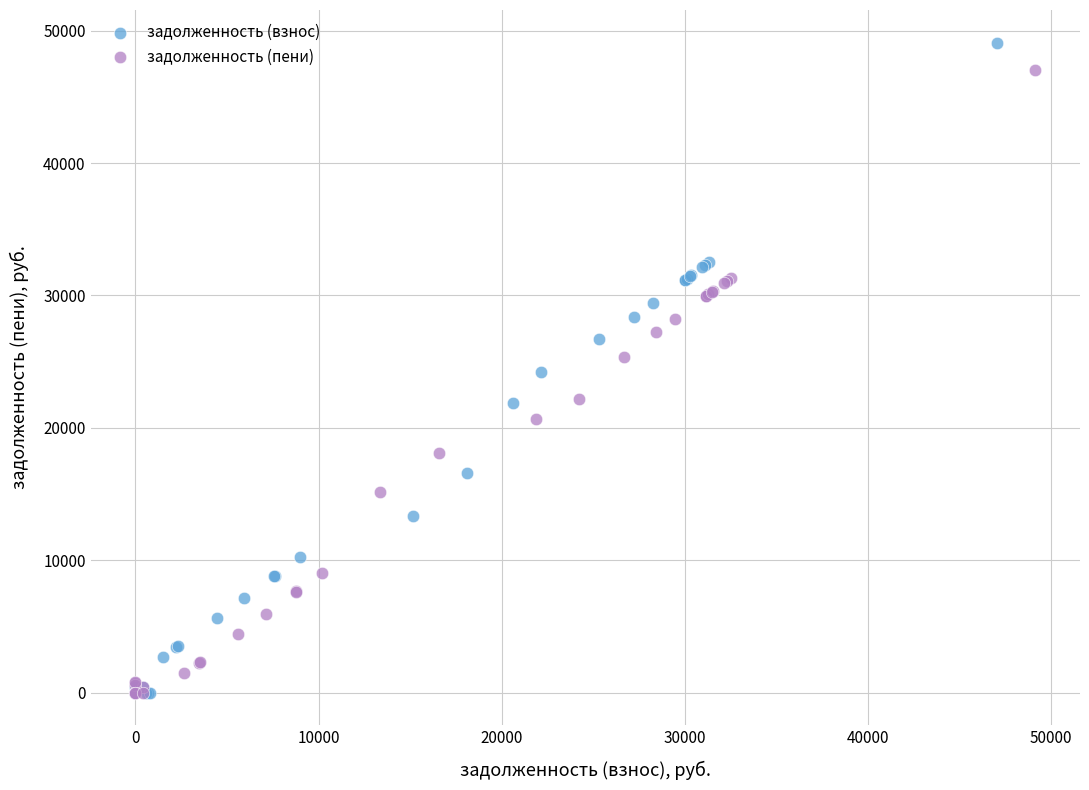

Which series has the largest Y range (max minus min)?

задолженность (взнос)